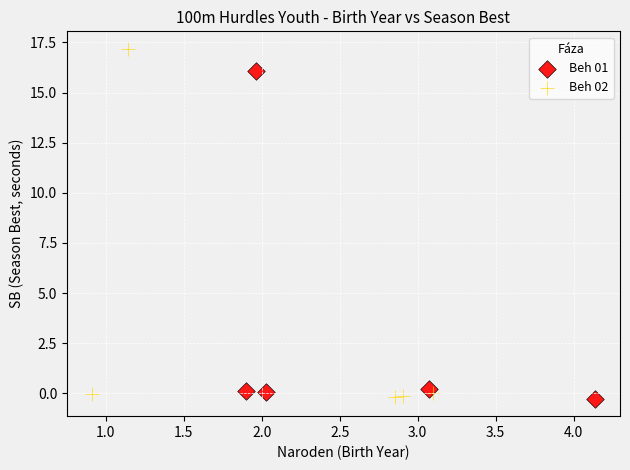

Which series contains the highest Y value?

Beh 02